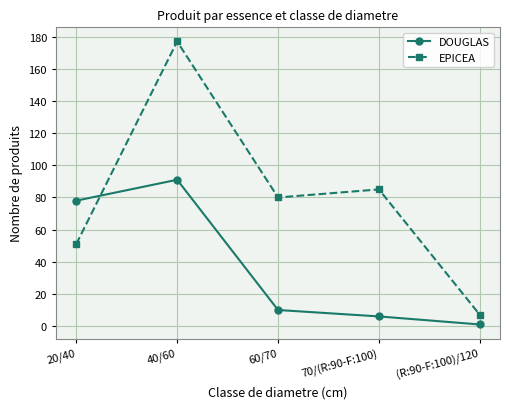

Is it true that EPICEA equals 75 at 20/40?

False